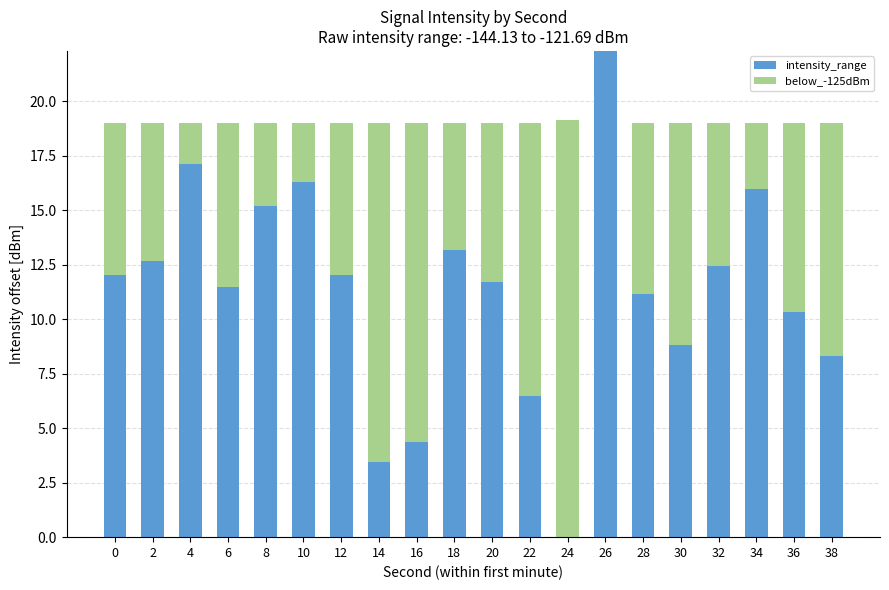

At which category is the sum across all series the highest?

26